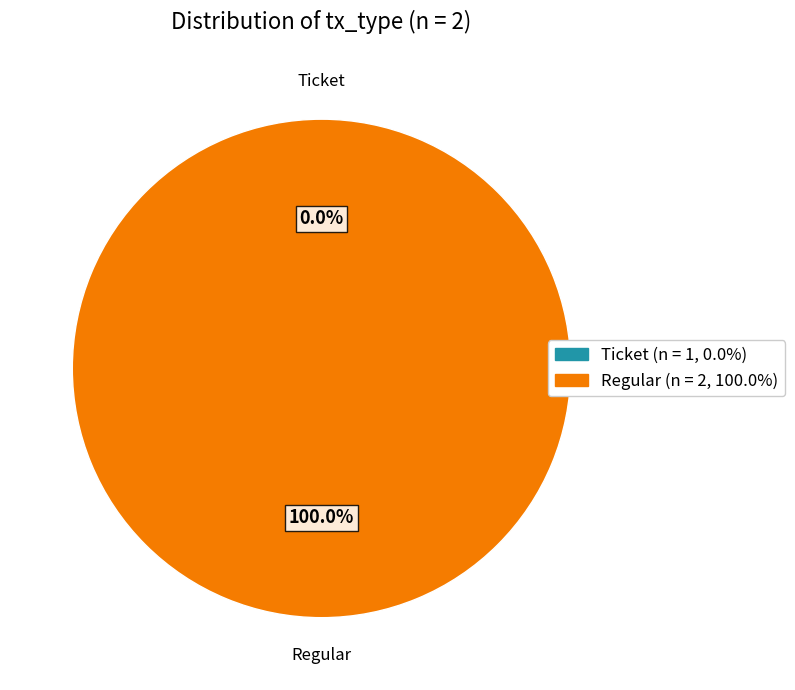

Which category has the biggest portion of the pie?

Regular